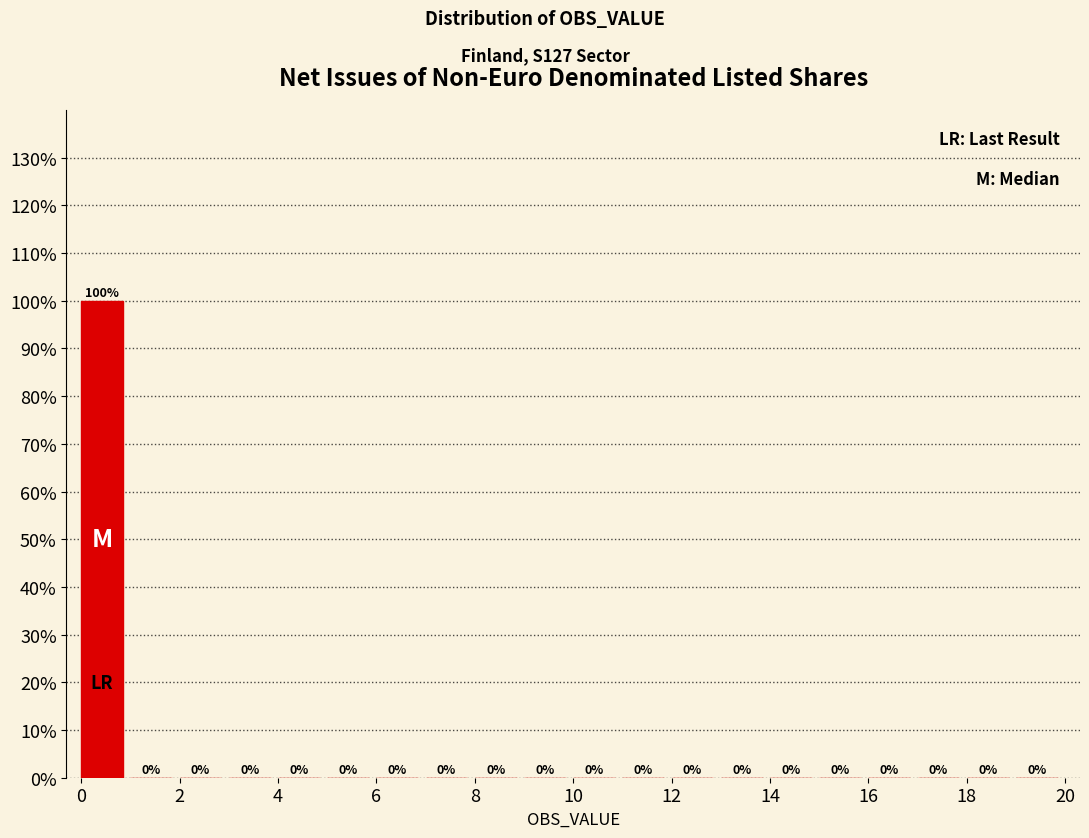

Reading left to right, transcribe this chart: for each bar, give the range it covers on the x-axis and its height.

0 to 1: 100
1 to 2: 0
2 to 3: 0
3 to 4: 0
4 to 5: 0
5 to 6: 0
6 to 7: 0
7 to 8: 0
8 to 9: 0
9 to 10: 0
10 to 11: 0
11 to 12: 0
12 to 13: 0
13 to 14: 0
14 to 15: 0
15 to 16: 0
16 to 17: 0
17 to 18: 0
18 to 19: 0
19 to 20: 0